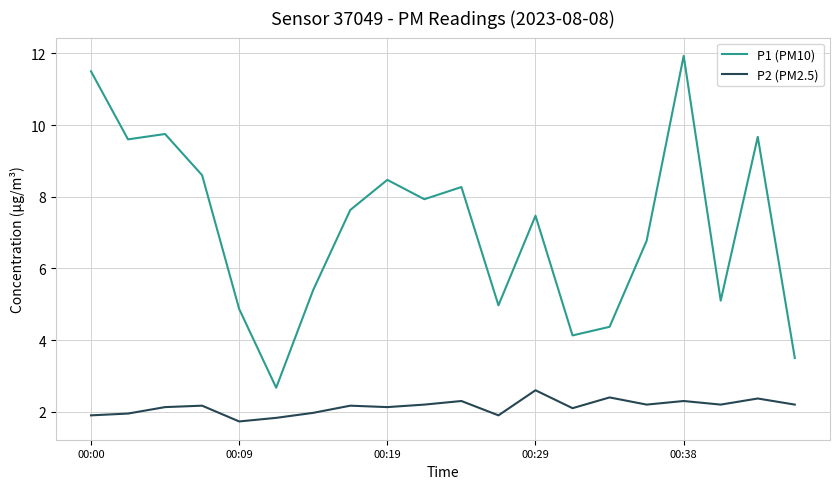

True or false: P2 (PM2.5) and P1 (PM10) intersect in this chart.

False